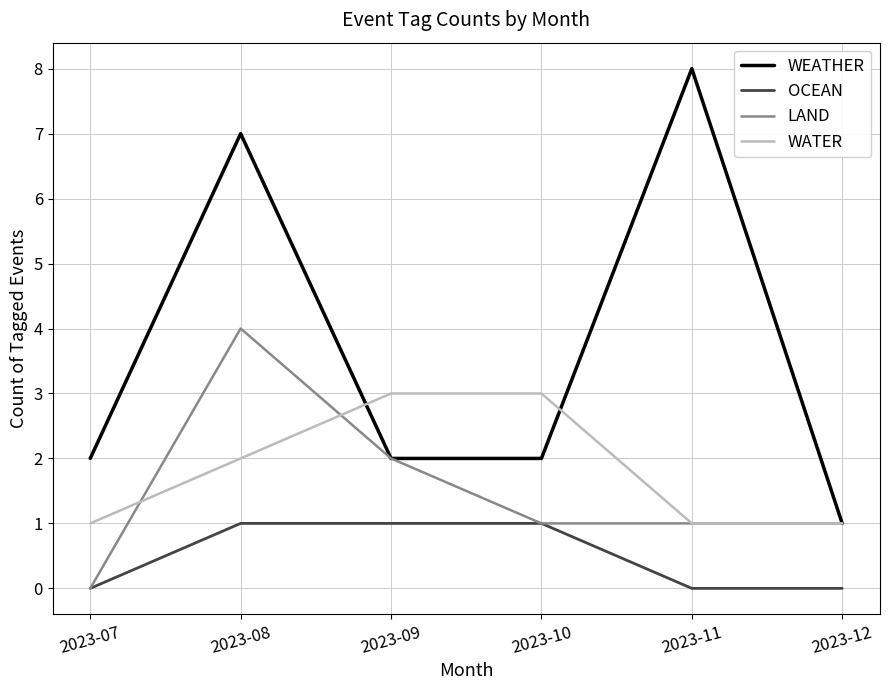

Which series changed the most between 2023-07 and 2023-08?

WEATHER